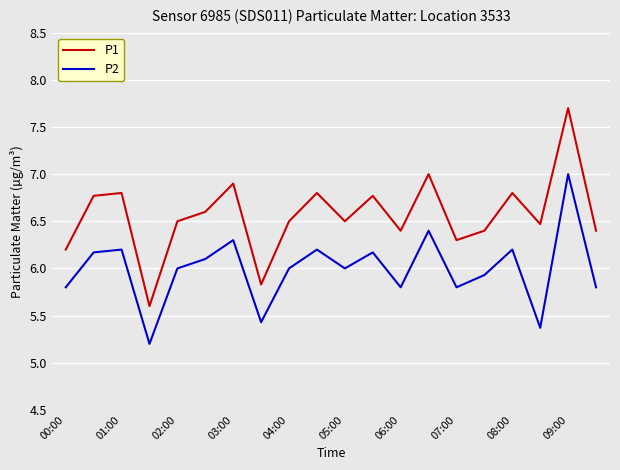

How many lines are shown in the chart?

2